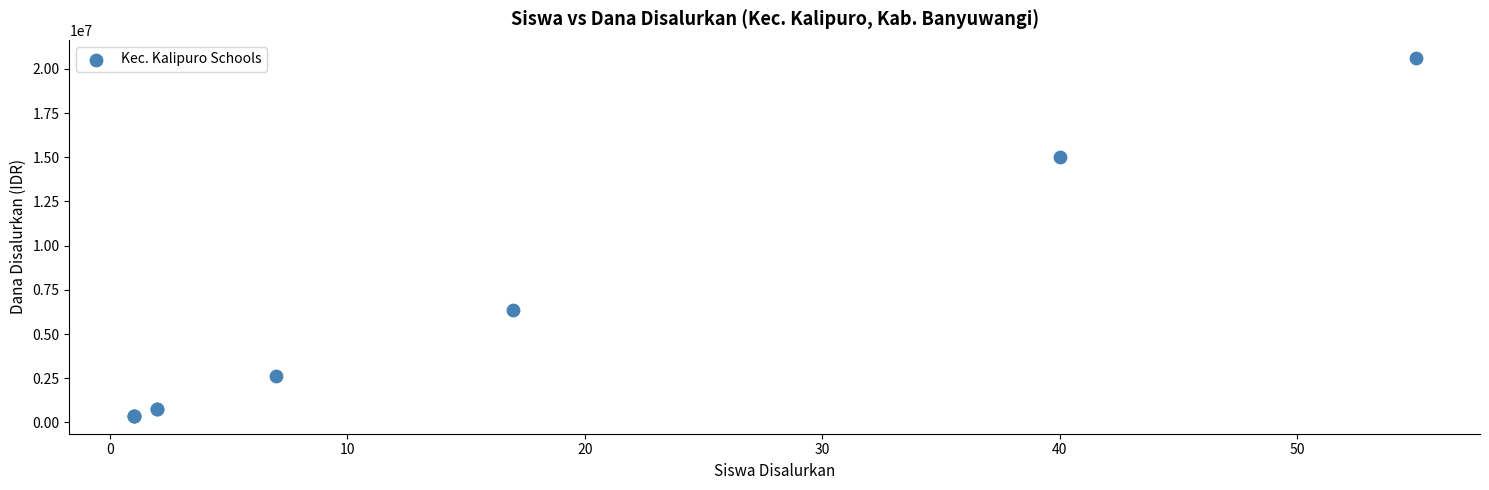

What Y value in the scatter plot is closest to 10500000?

6375000